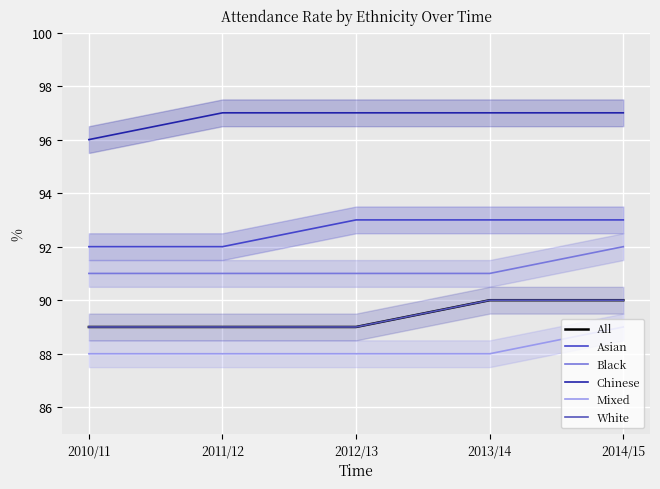

Reading right to left, list all the values displayed in this chart.

All: 90	90	89	89	89
Asian: 93	93	93	92	92
Black: 92	91	91	91	91
Chinese: 97	97	97	97	96
Mixed: 89	88	88	88	88
White: 90	90	89	89	89